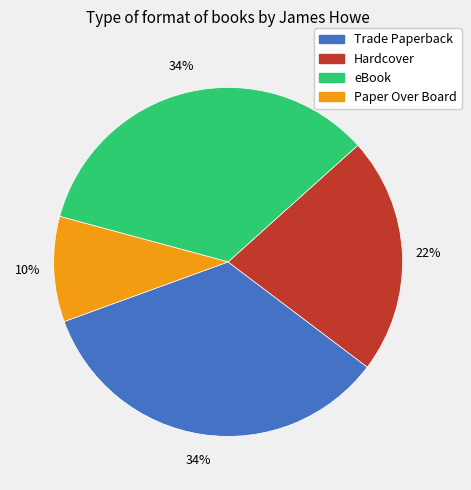

Is it true that Paper Over Board is 10% of the pie?

True